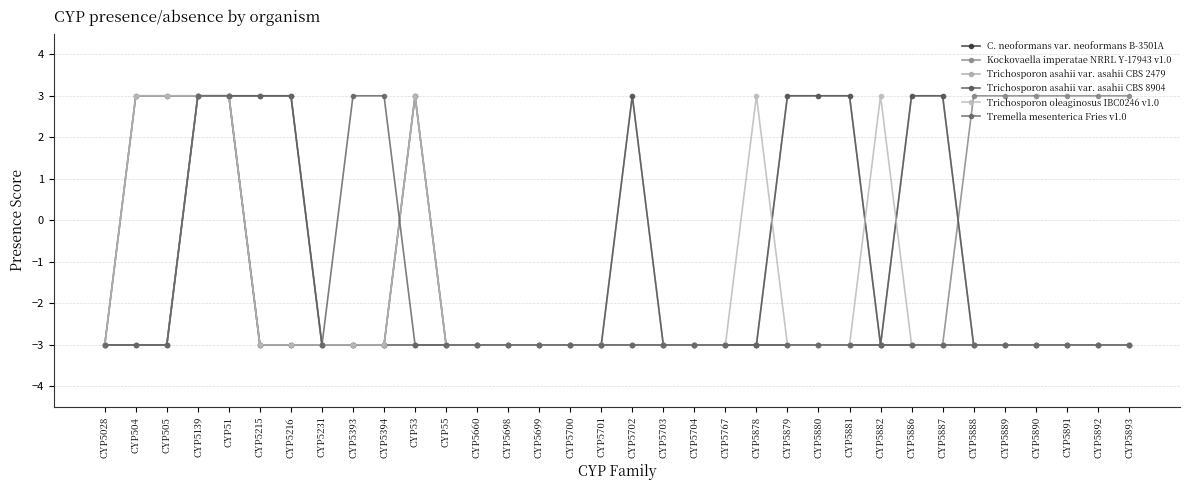

Which has a higher value, CYP5704 or CYP504?

CYP5704